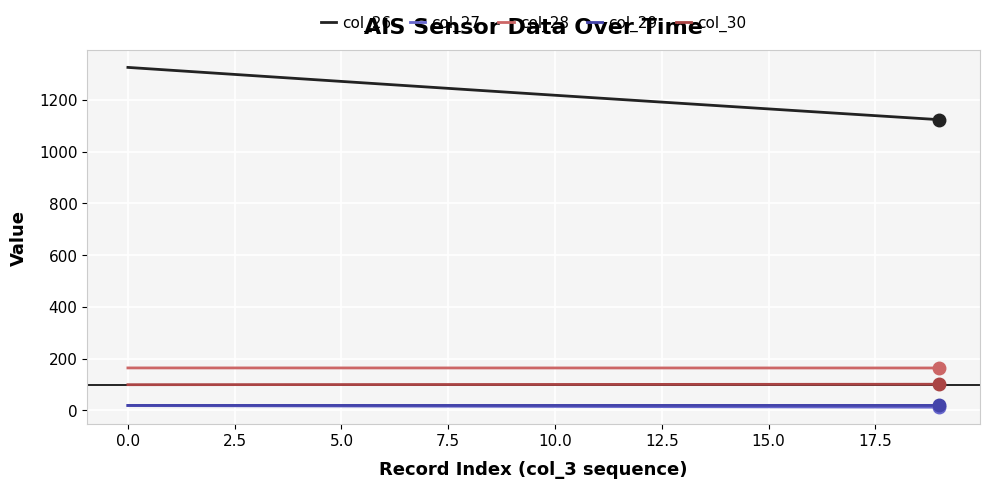

How many categories are shown in the chart?

20